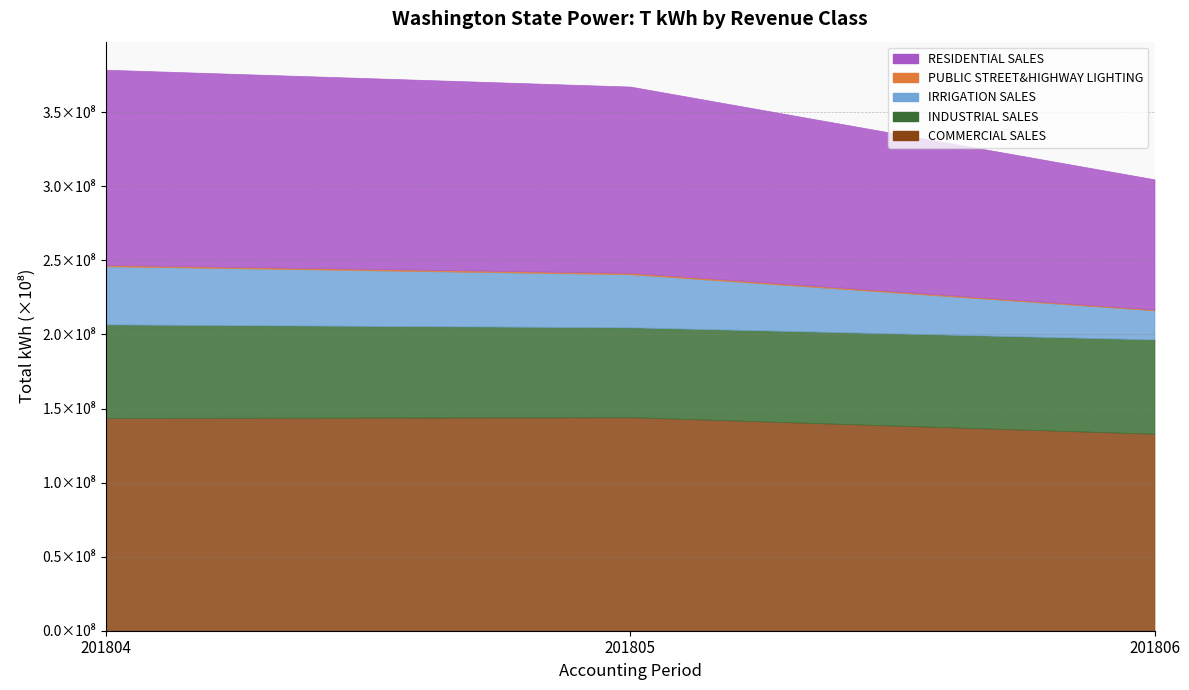

Reading left to right, extract all data points from this chart.

COMMERCIAL SALES: 201804=143590417	201805=144166163	201806=132998152
INDUSTRIAL SALES: 201804=63221584	201805=60691690	201806=63696228
IRRIGATION SALES: 201804=39251365	201805=35810257	201806=19631733
PUBLIC STREET&HIGHWAY LIGHTING: 201804=893970	201805=925507	201806=603484
RESIDENTIAL SALES: 201804=131787510	201805=125782708	201806=87820463